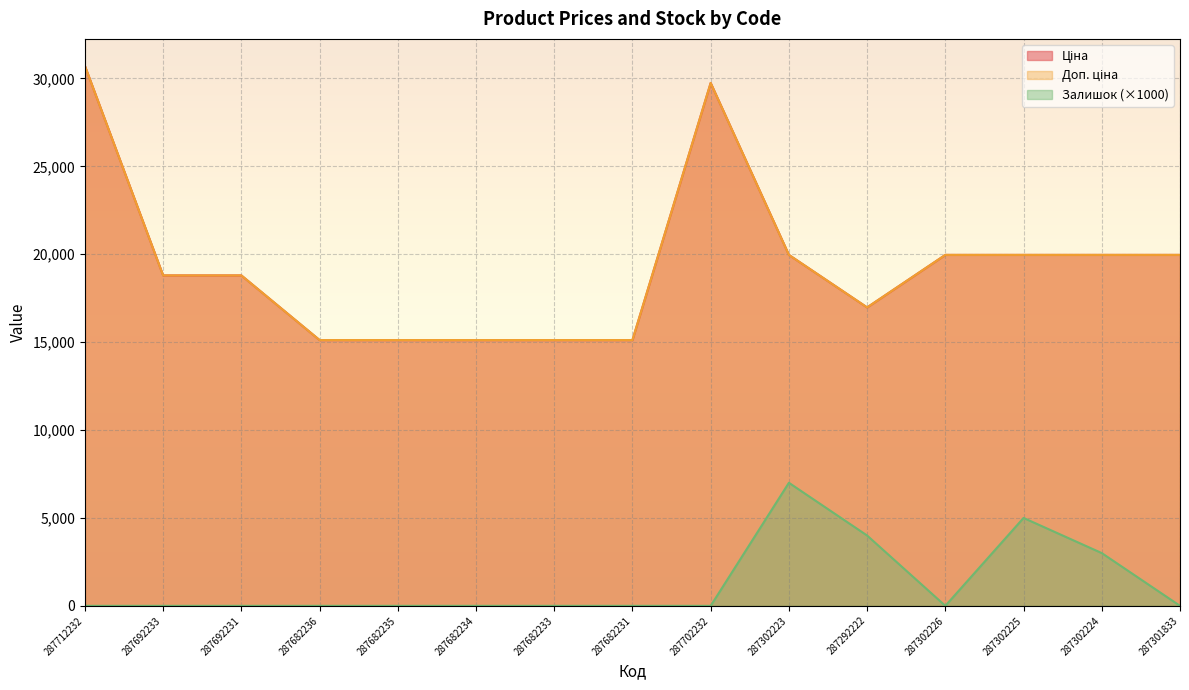

True or false: Ціна has a value of 19964.2 at 287302225.

True